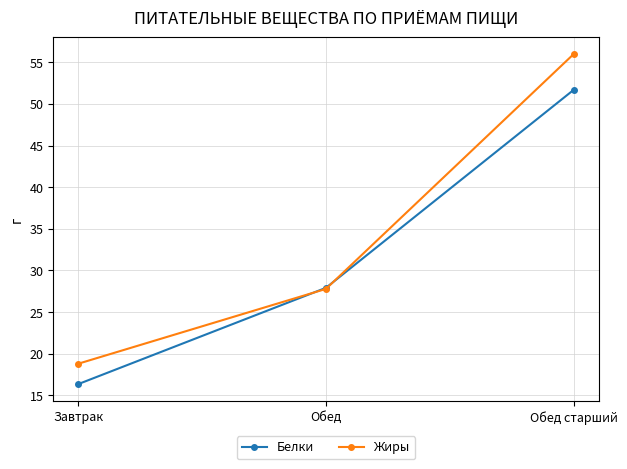

List the series in order of their peak value, highest first.

Жиры, Белки